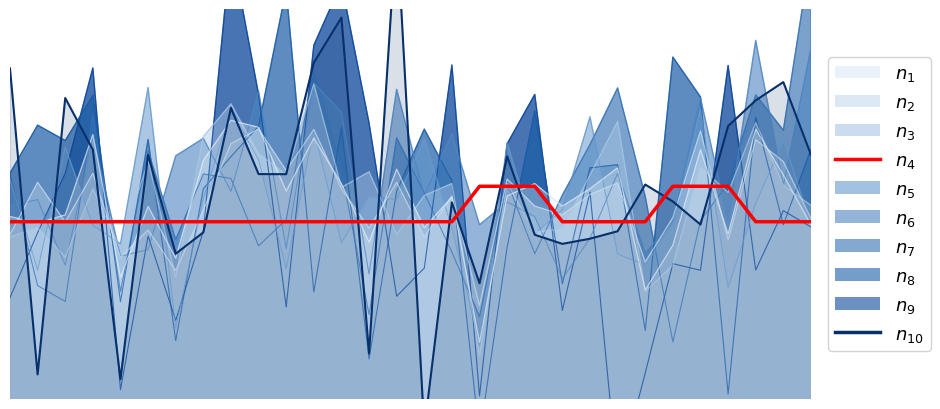

Which series has the largest total across all categories?

$n_{10}$